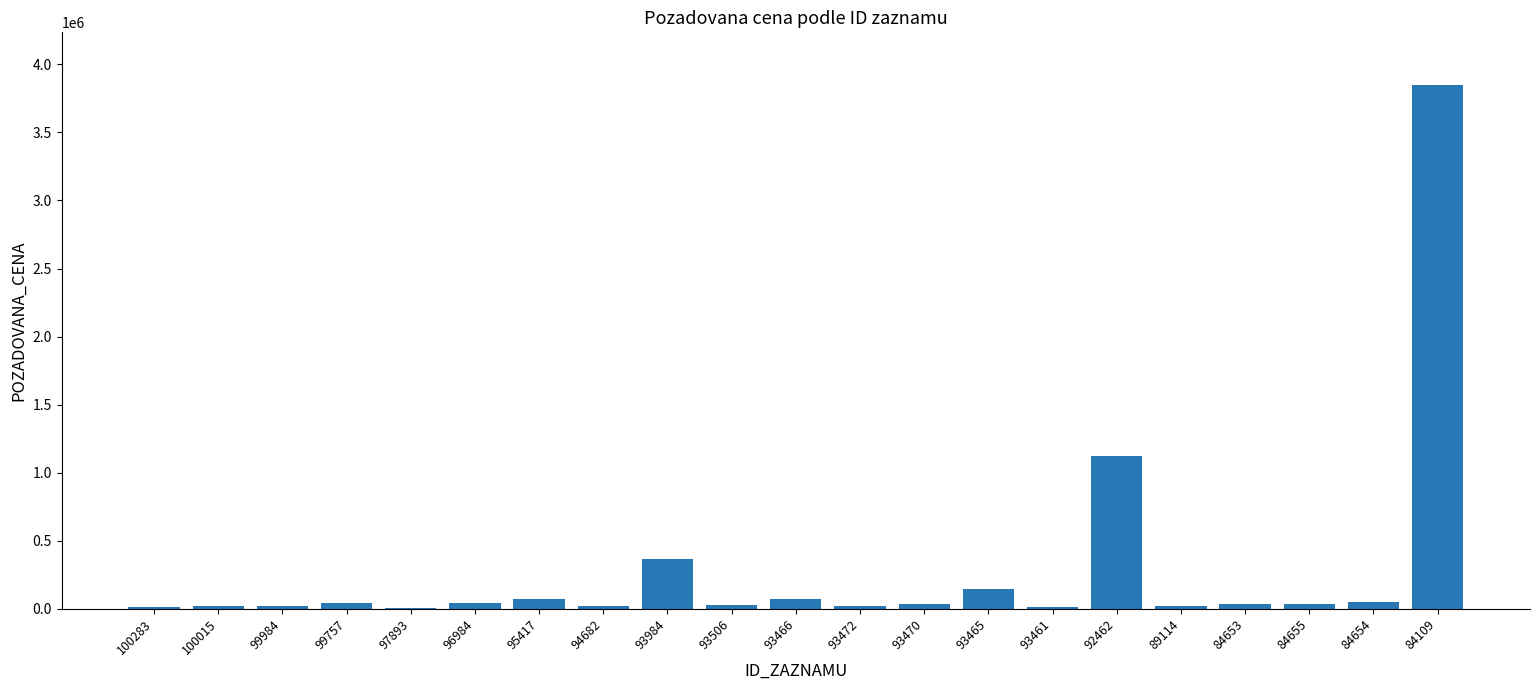

What is the sum of all values?

6044772